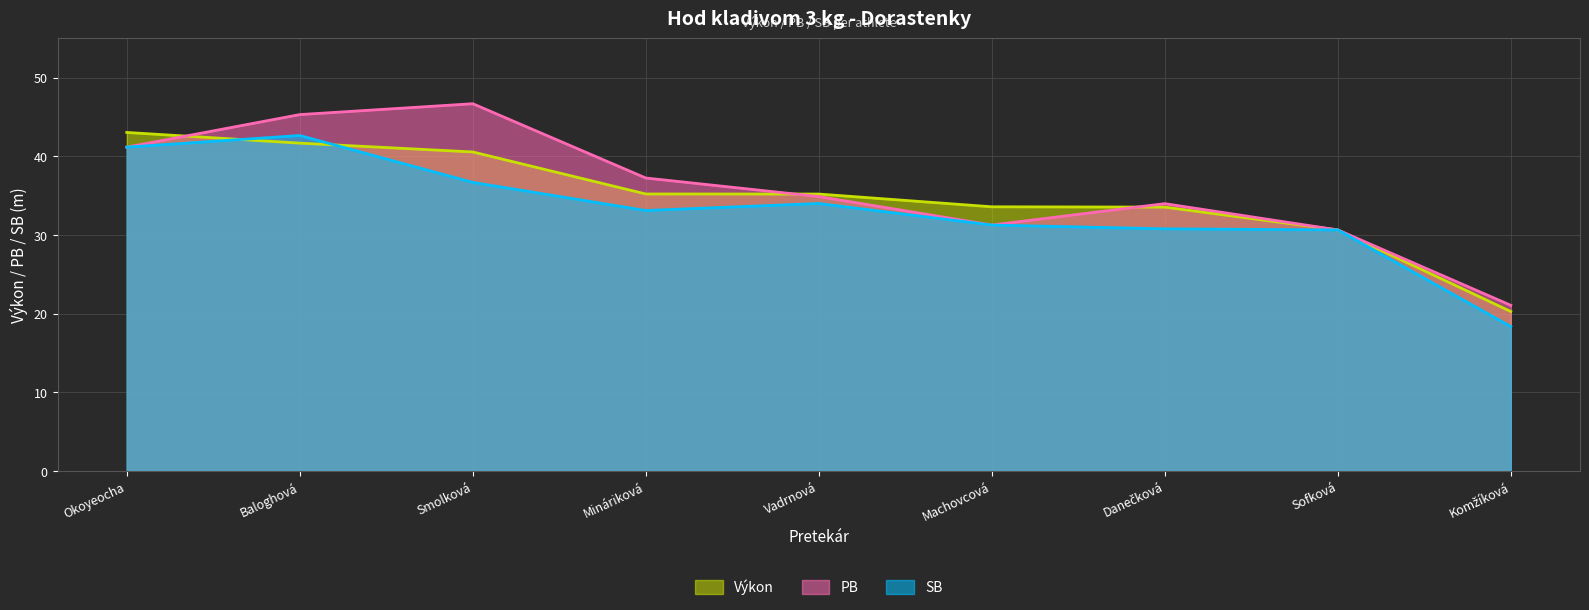

Between Baloghová and Komžíková, which is larger?

Baloghová